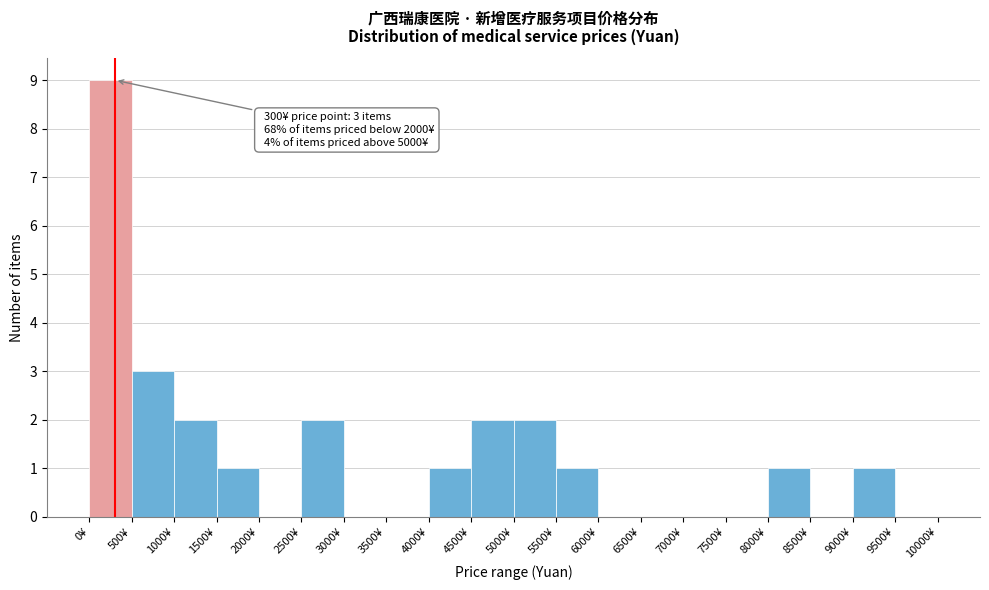

Which range on the x-axis has the tallest bar?

0 to 500